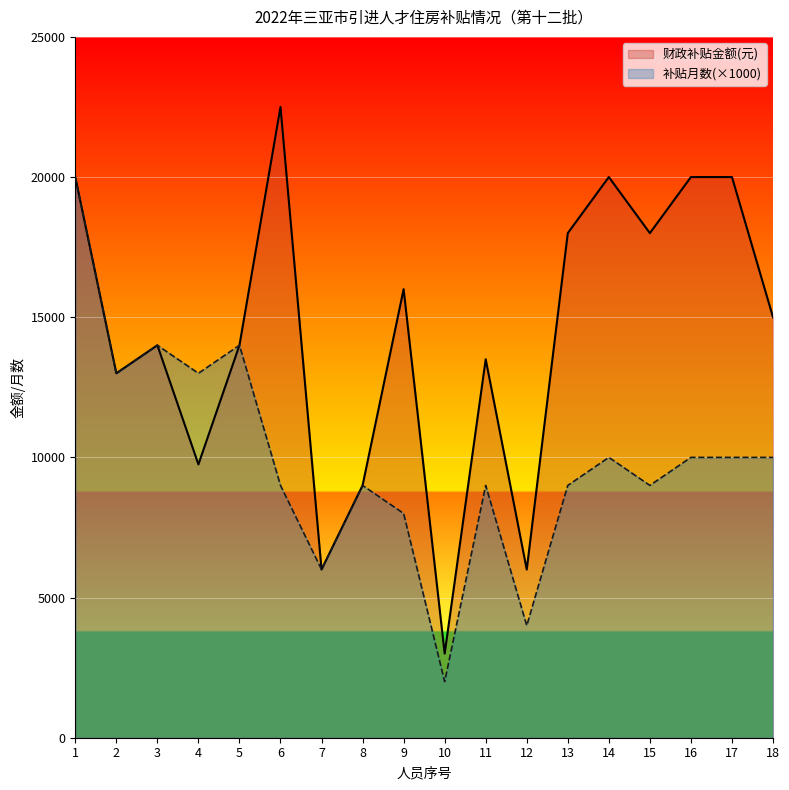

List the series in order of their overall mean, lowest first.

补贴月数(×1000), 财政补贴金额(元)